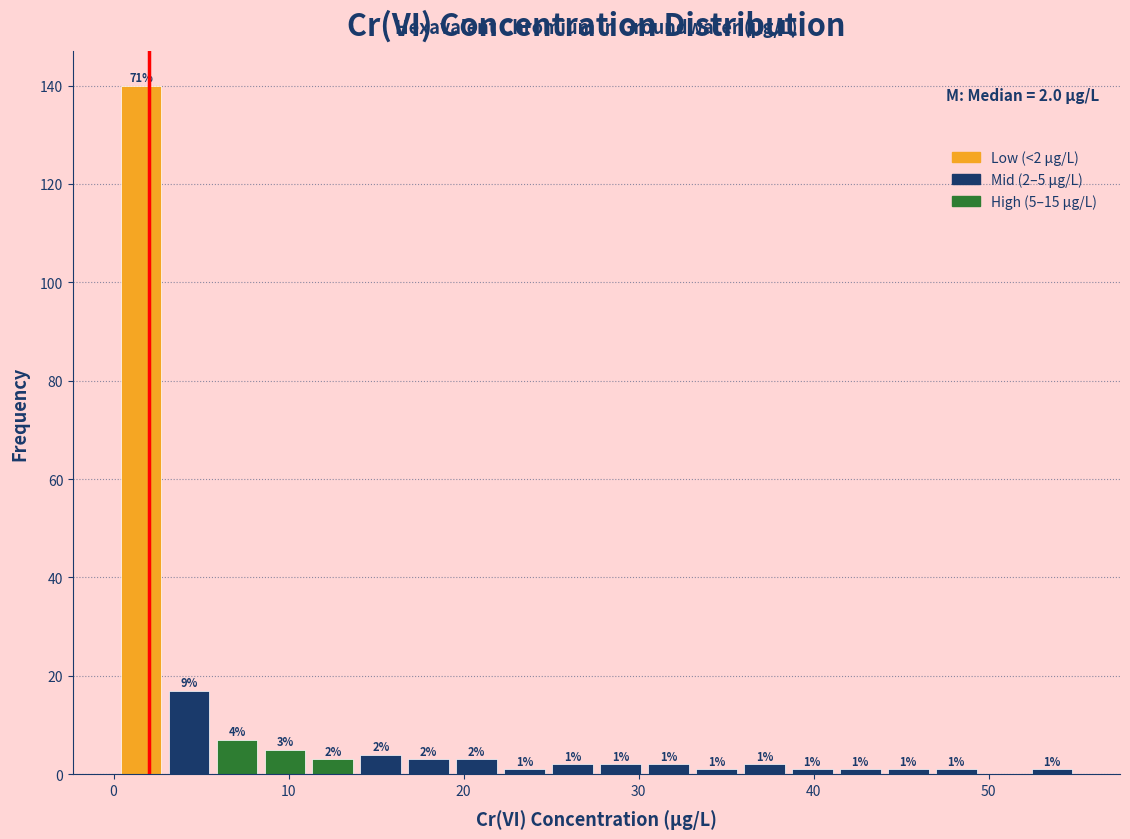

Around what value on the x-axis is the tallest bar? Give the approximate position of its centre, as read against the axis.

2